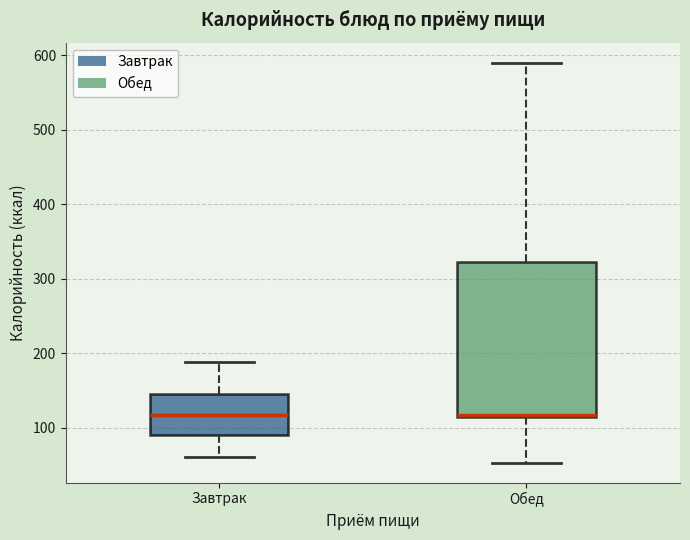

Reading left to right, read every box against the y-axis: the position of its median line, the range the box covers, and the ends of its whiskers. The values are not printed on the chart, so give them approximately, as read against the axis.

Завтрак: median 120, box 90 to 150, whiskers 60 to 190
Обед: median 120, box 110 to 320, whiskers 50 to 590